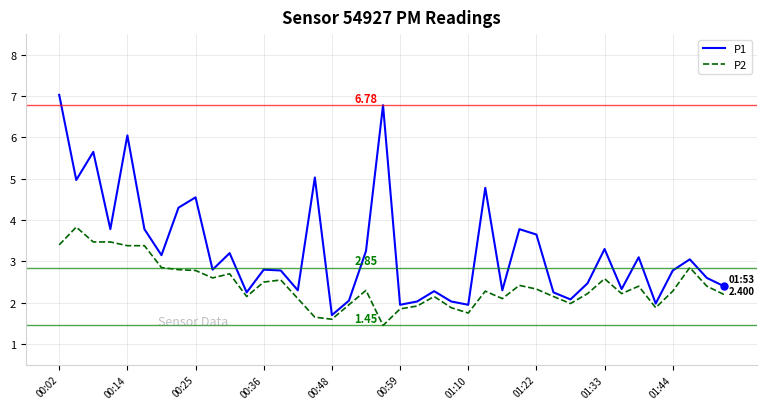

List the series in order of their overall mean, highest first.

P1, P2